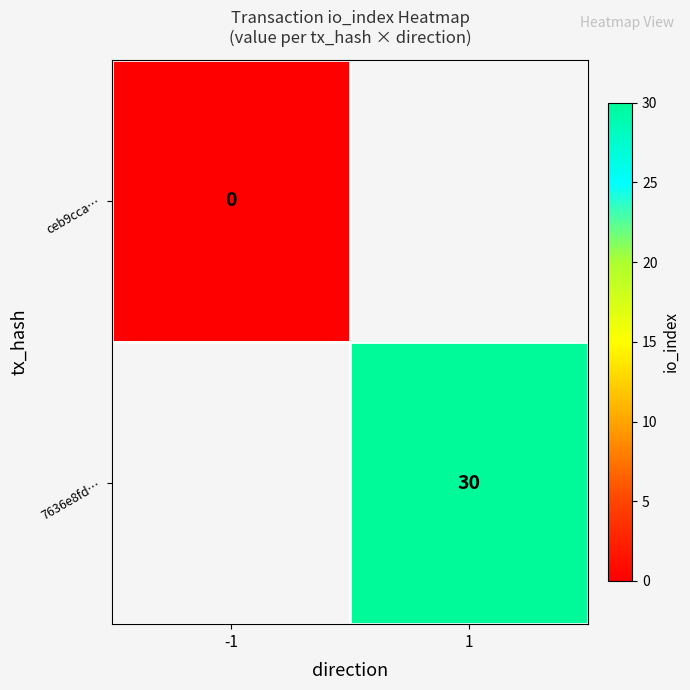

True or false: 7636e8fd… has a value of 30 at 1.

True